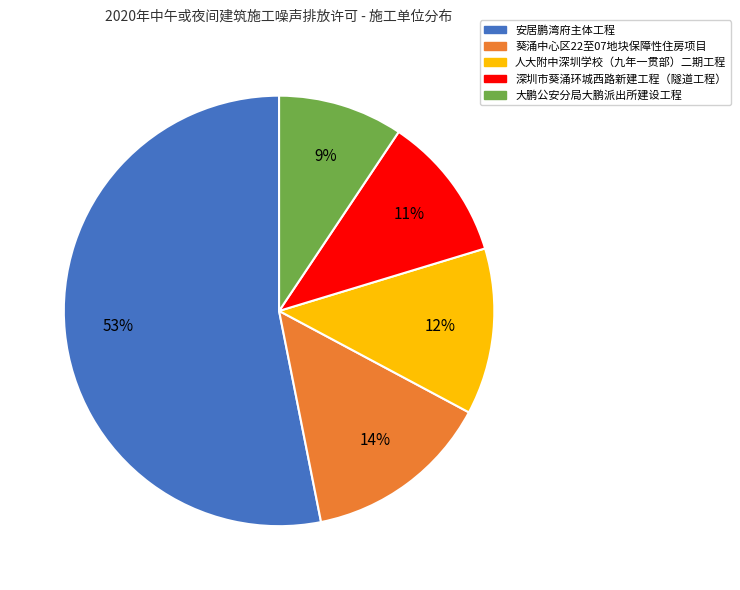

To the nearest percent, what is the difference between the 葵涌中心区22至07地块保障性住房项目 and 大鹏公安分局大鹏派出所建设工程 slice percentages?

5%